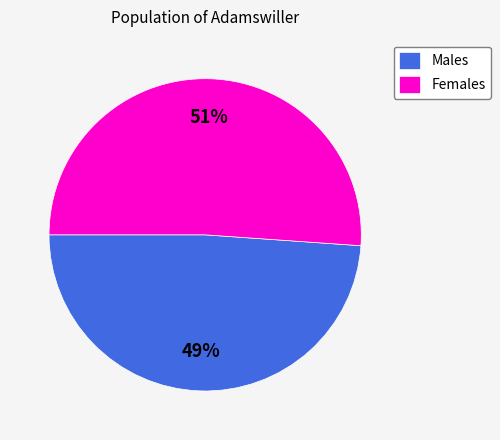

Is it true that Females is 62% of the pie?

False